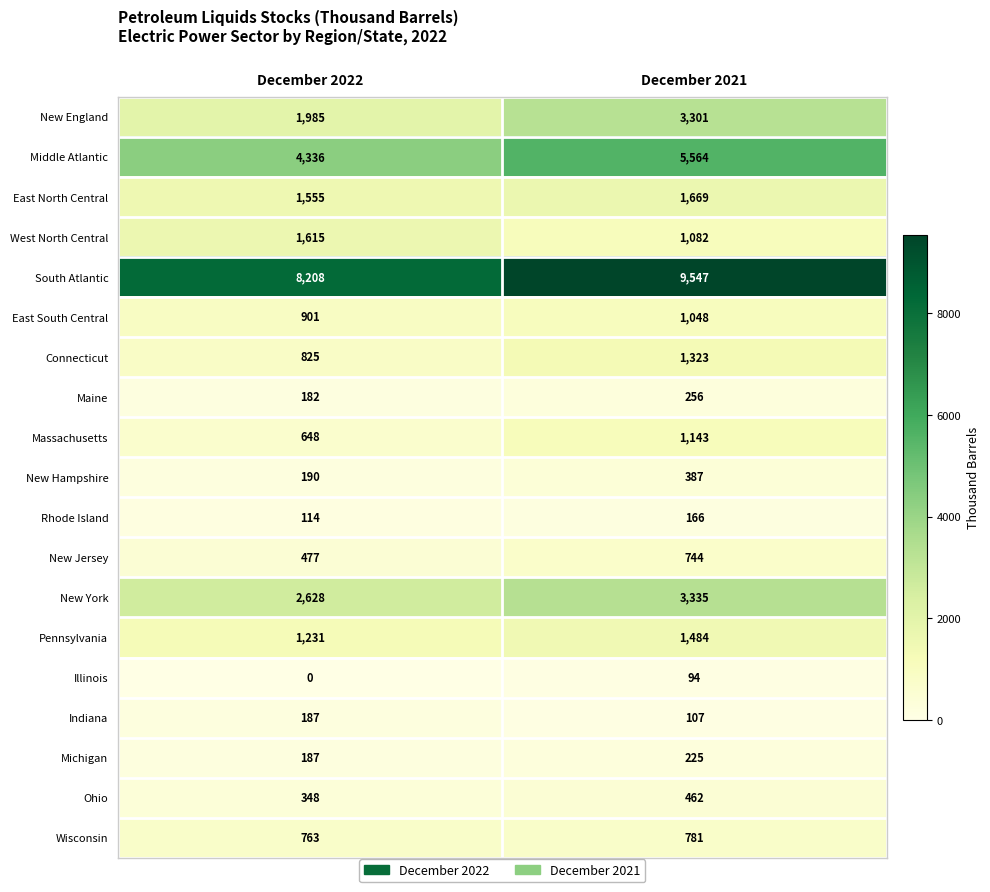

Which category has the lowest value in the Pennsylvania series?

December 2022